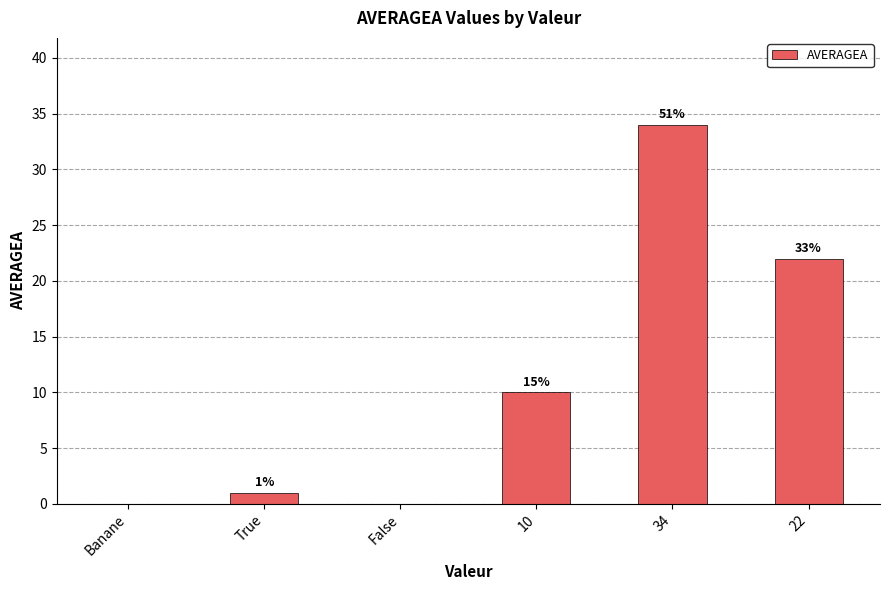

Are the bars horizontal?

No